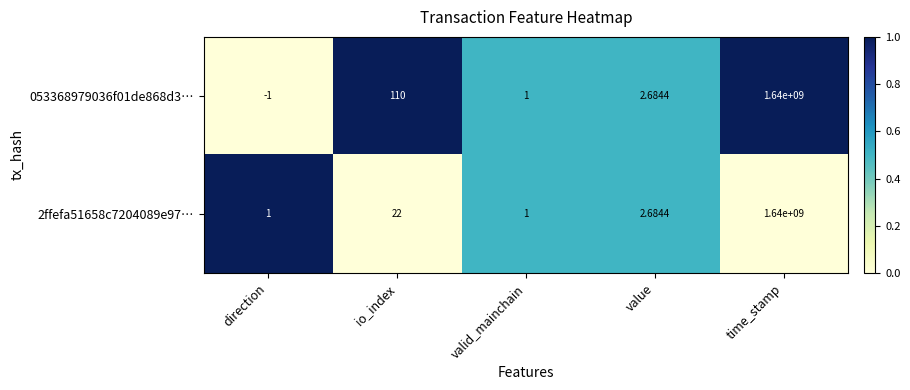

At which label does 053368979036f01de868d3… first exceed 2?

io_index